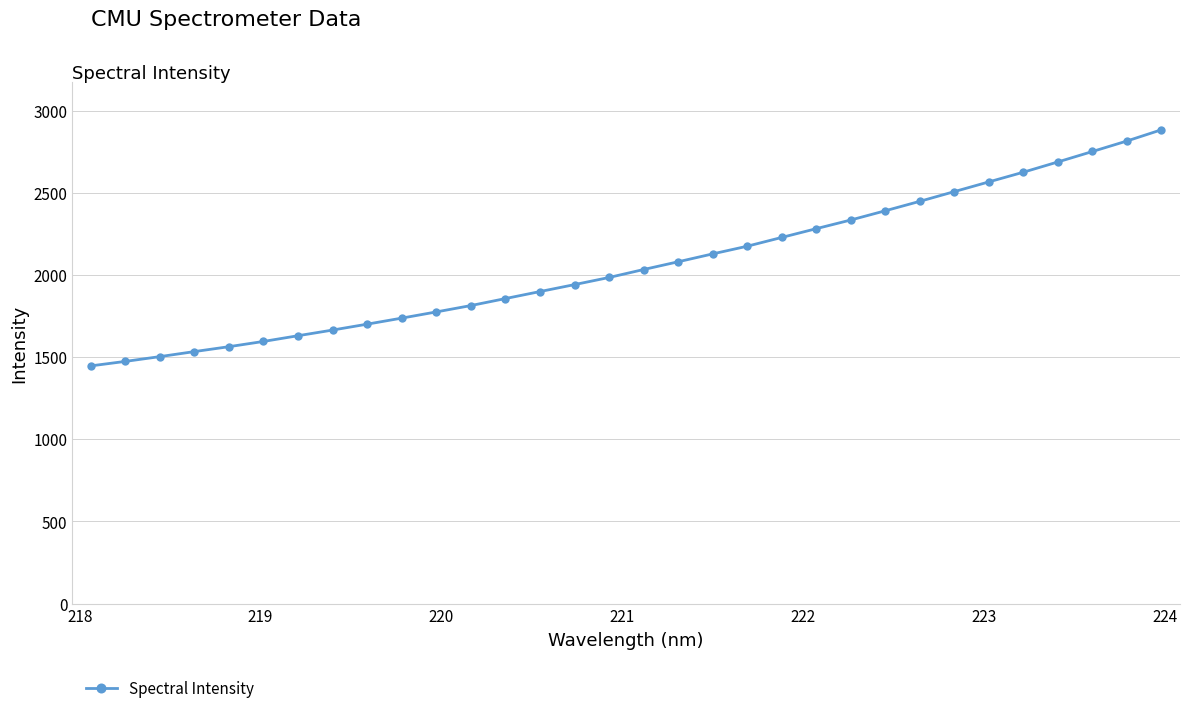

Is this an area chart (filled region under the line)?

No